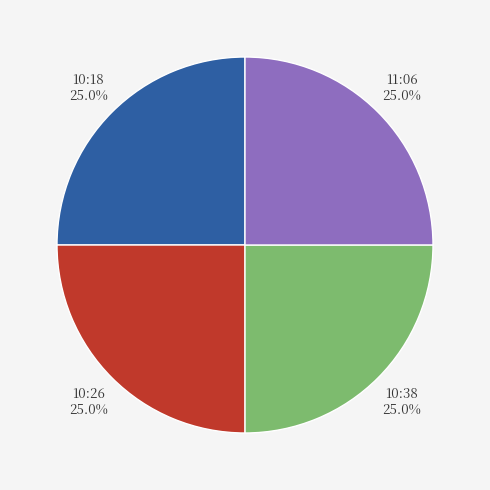

How many slices are in this pie chart?

4